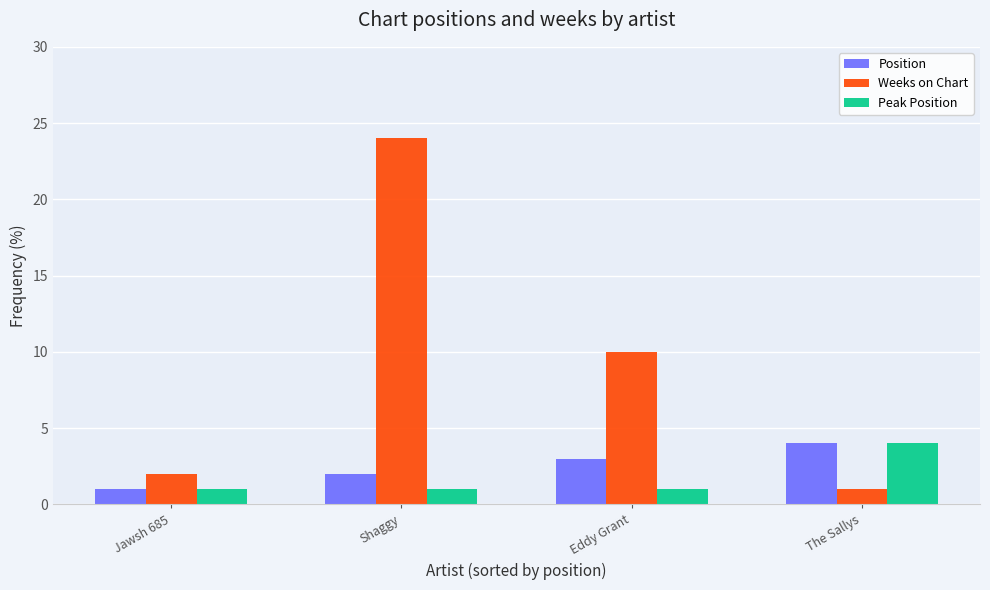

Which series changed the most between Jawsh 685 and Eddy Grant?

Weeks on Chart